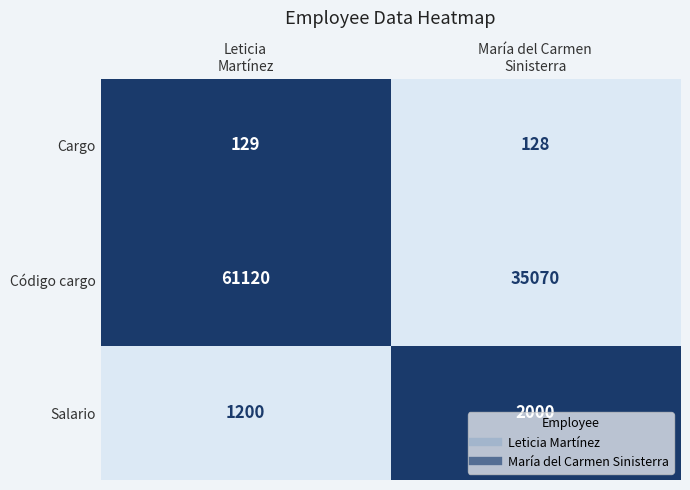

Which series has the widest spread of values?

Código cargo